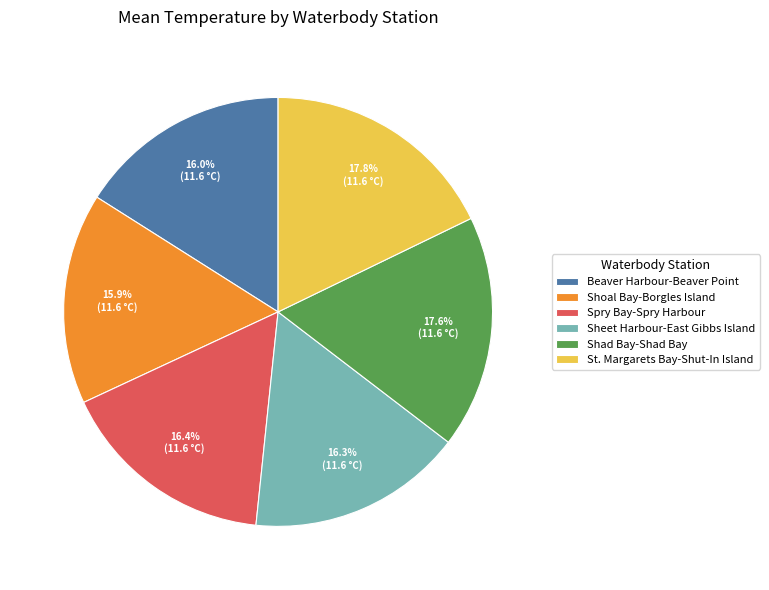

The Spry Bay-Spry Harbour slice represents 28% of the pie. True or false?

False